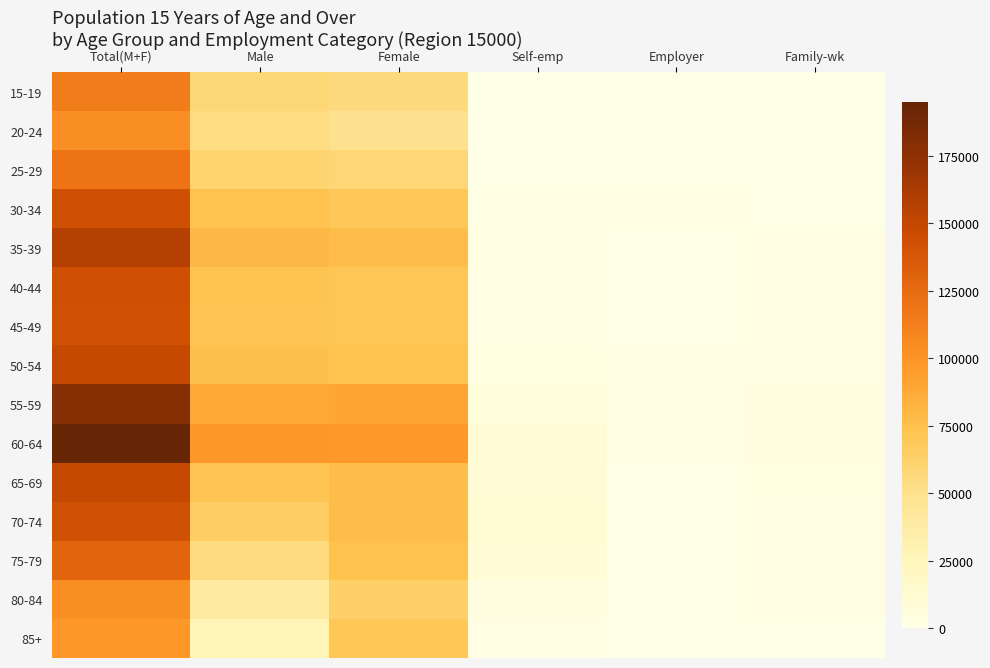

How many data points does each series have?

6